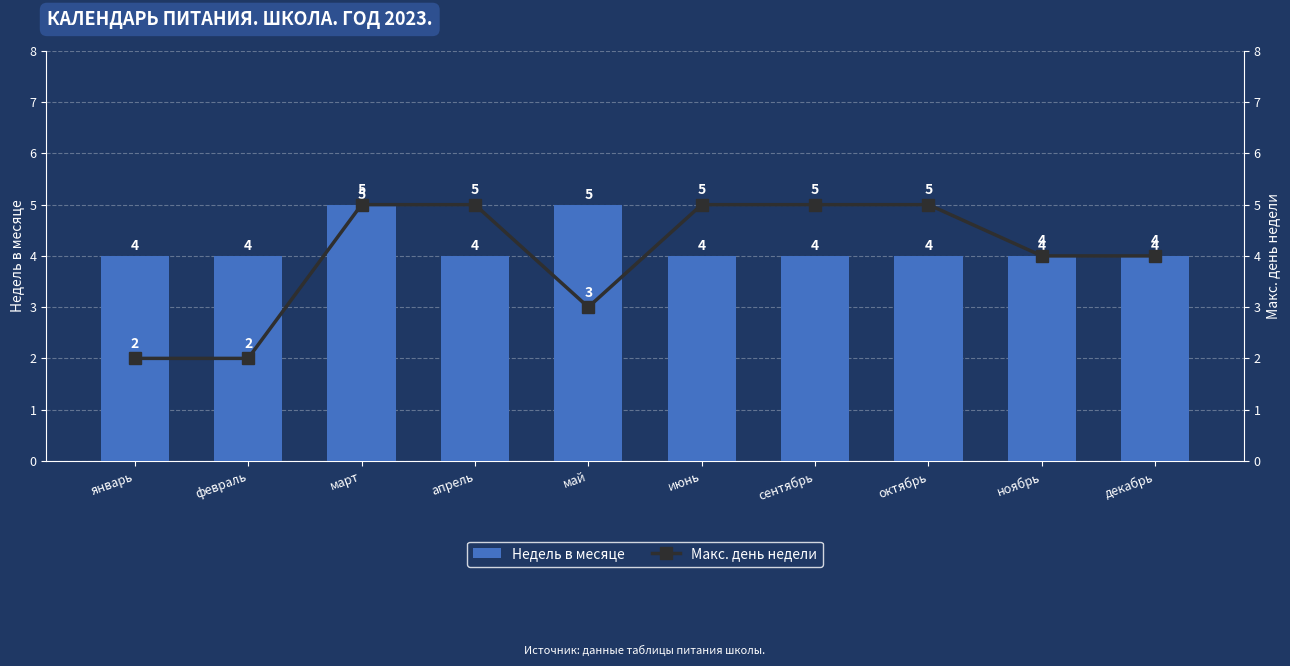

List the series in order of their peak value, highest first.

Недель в месяце, Макс. день недели